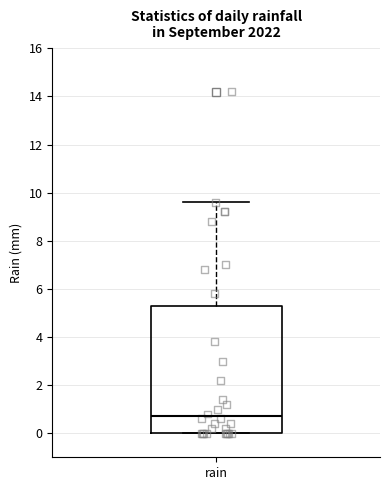

Where does the upper whisker of the box for rain end on the y-axis? The values are not printed on the chart, so give them approximately, as read against the axis.

9.6